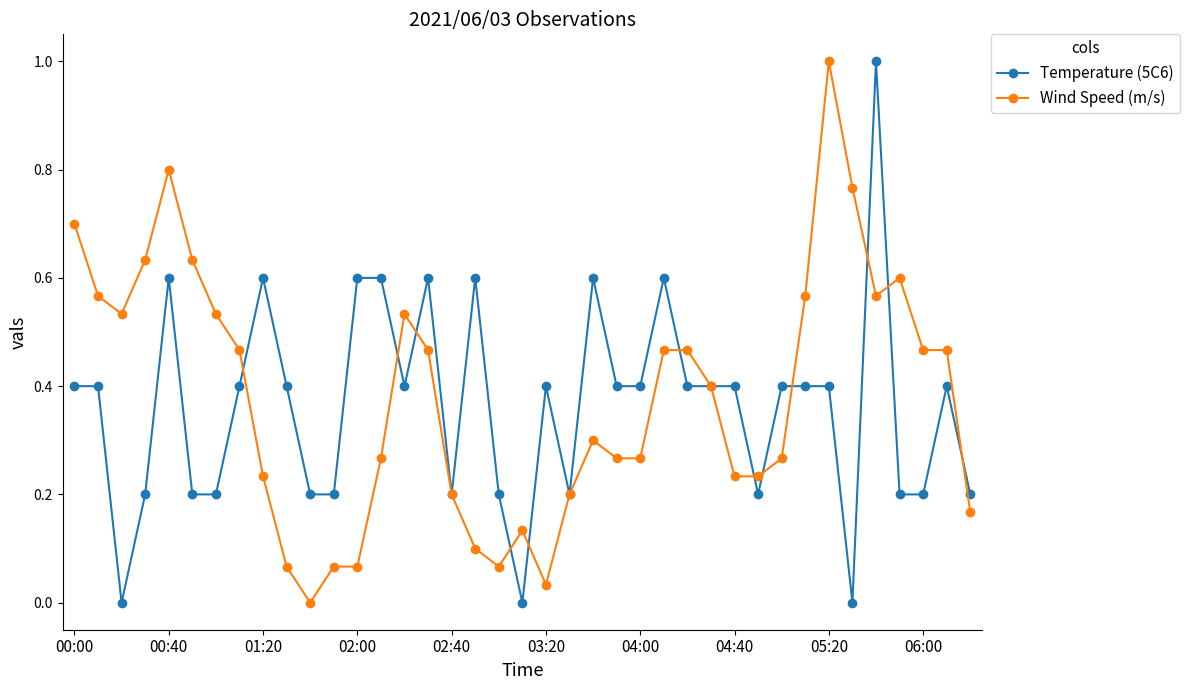

What is the maximum value shown in the chart?

1.0